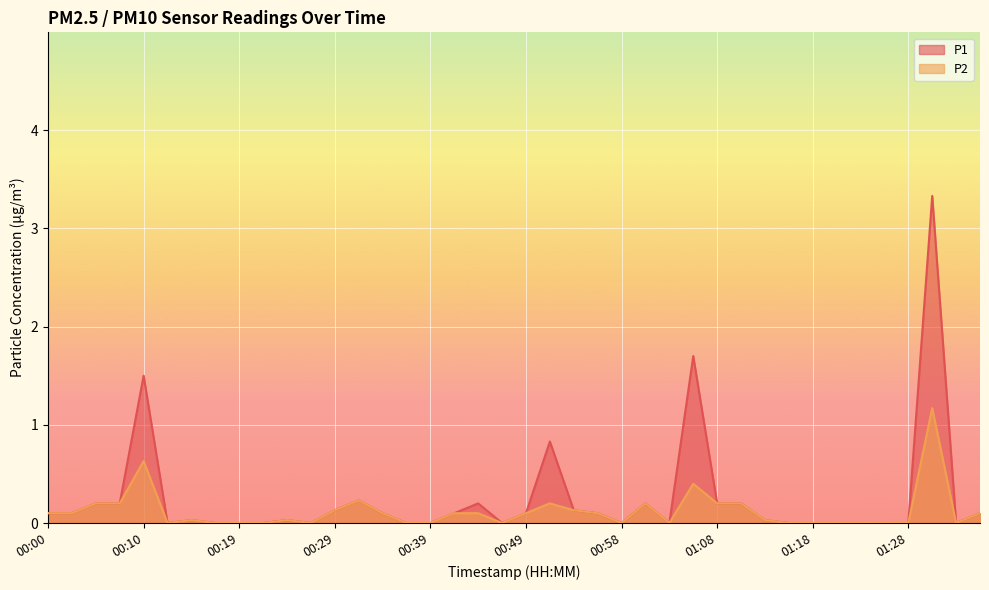

What is the sum of all P2 values?

4.8